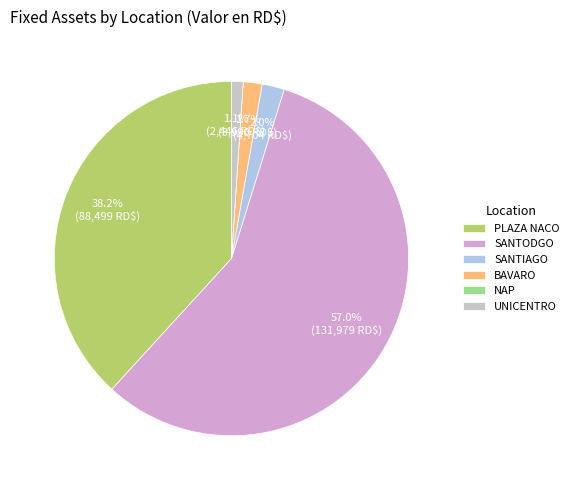

To the nearest percent, what is the difference between the largest and smallest slice percentages?

57%